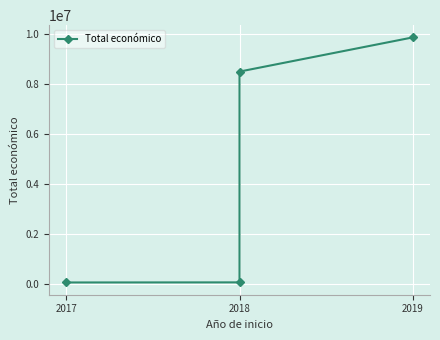

What is the sum of the values at 2017 and 2018?

147375